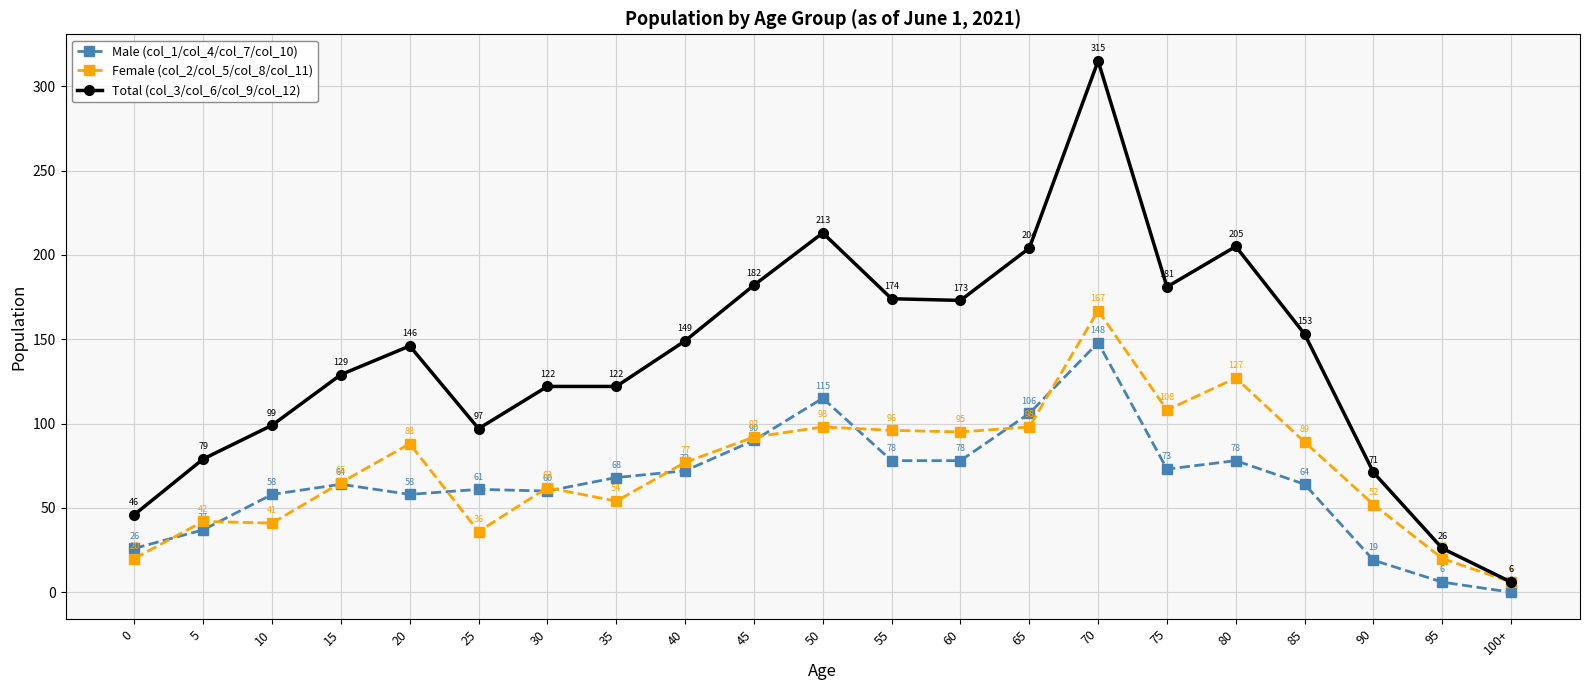

Rank the series at 65 from highest to lowest value.

Total (col_3/col_6/col_9/col_12), Male (col_1/col_4/col_7/col_10), Female (col_2/col_5/col_8/col_11)